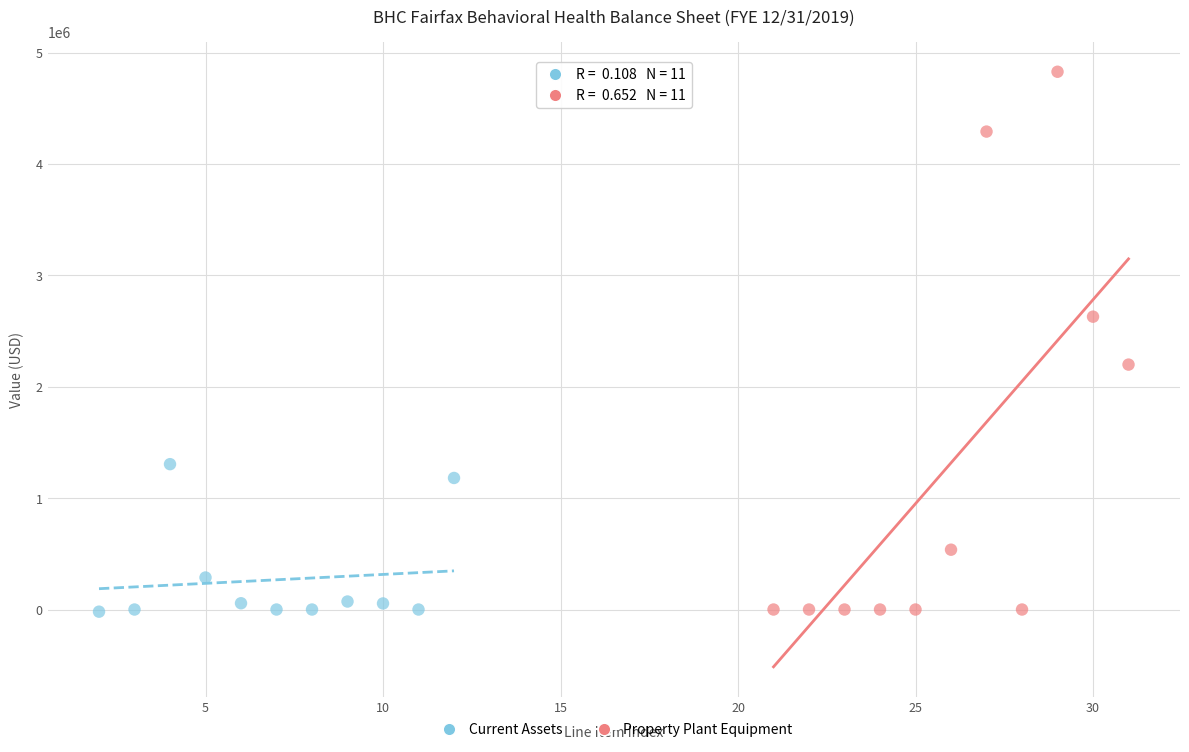

Which series contains the highest Y value?

Property Plant Equipment